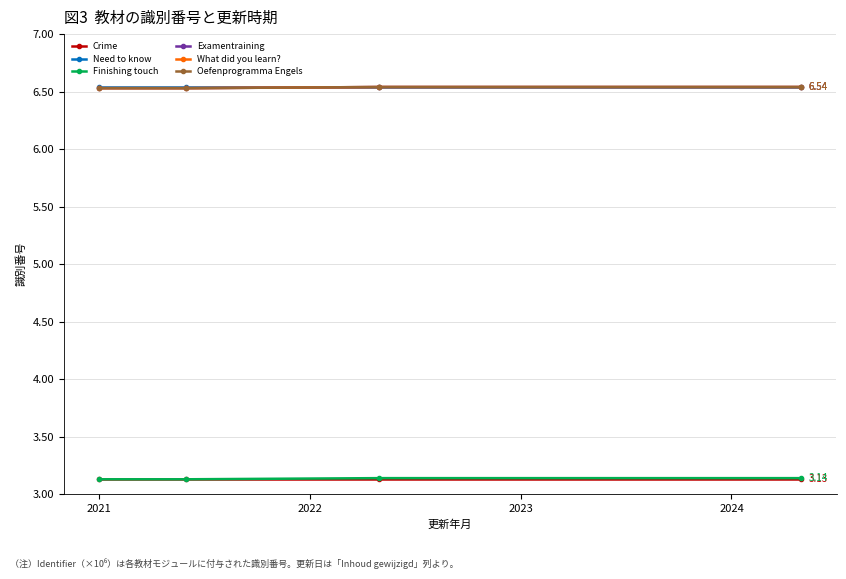

True or false: Finishing touch and Need to know intersect in this chart.

False